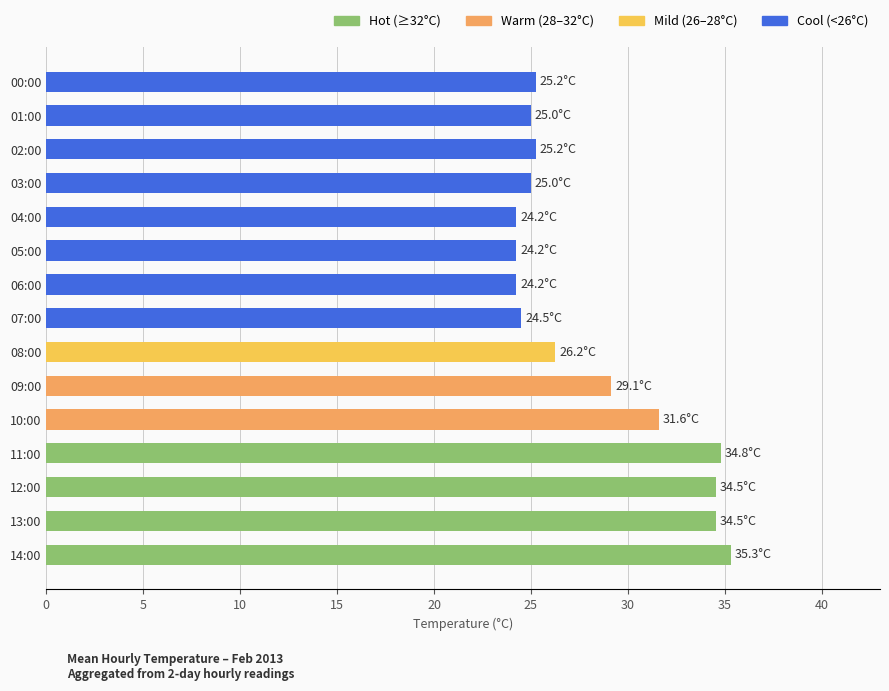

What is the sum of the values at 08:00 and 07:00?

50.8